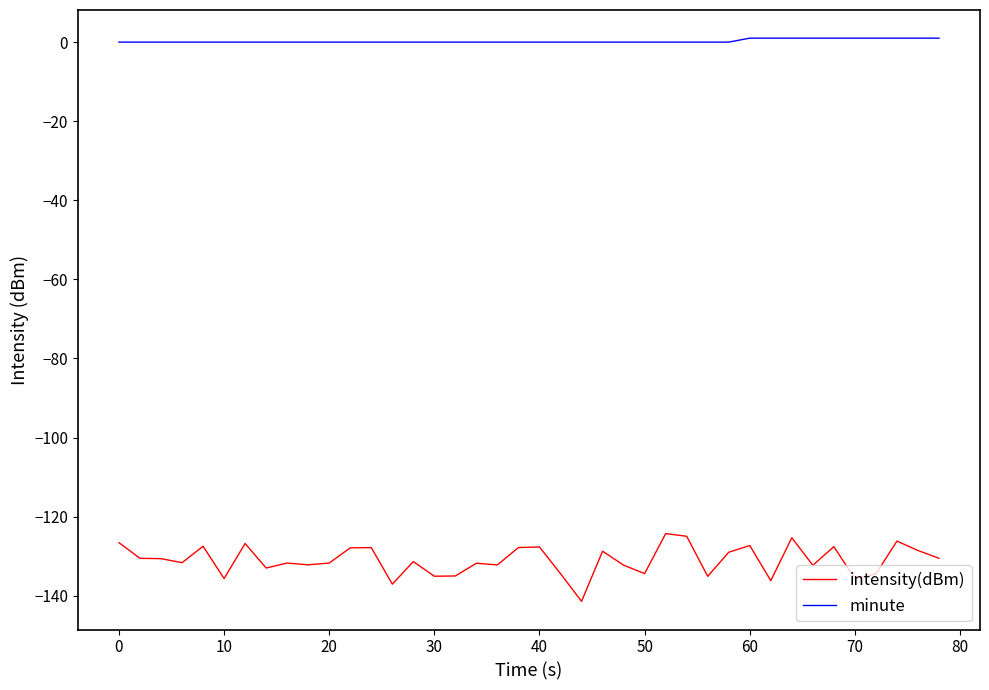

Rank the series by their maximum value, from lowest to highest.

intensity(dBm), minute